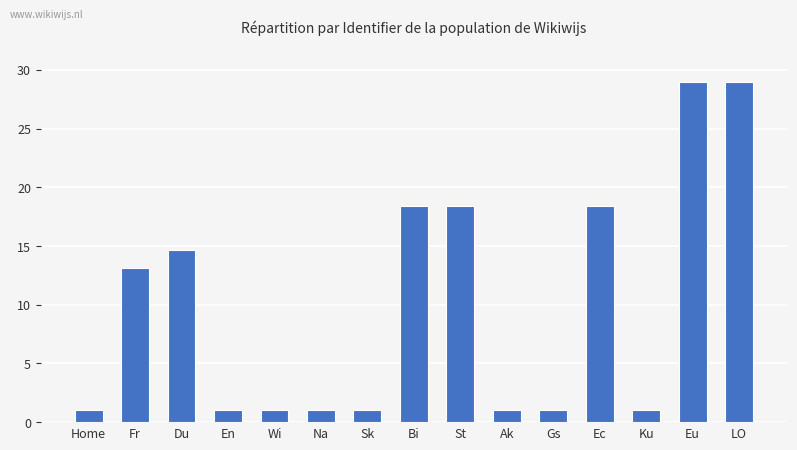

What value does the data have at Ku?

1.0